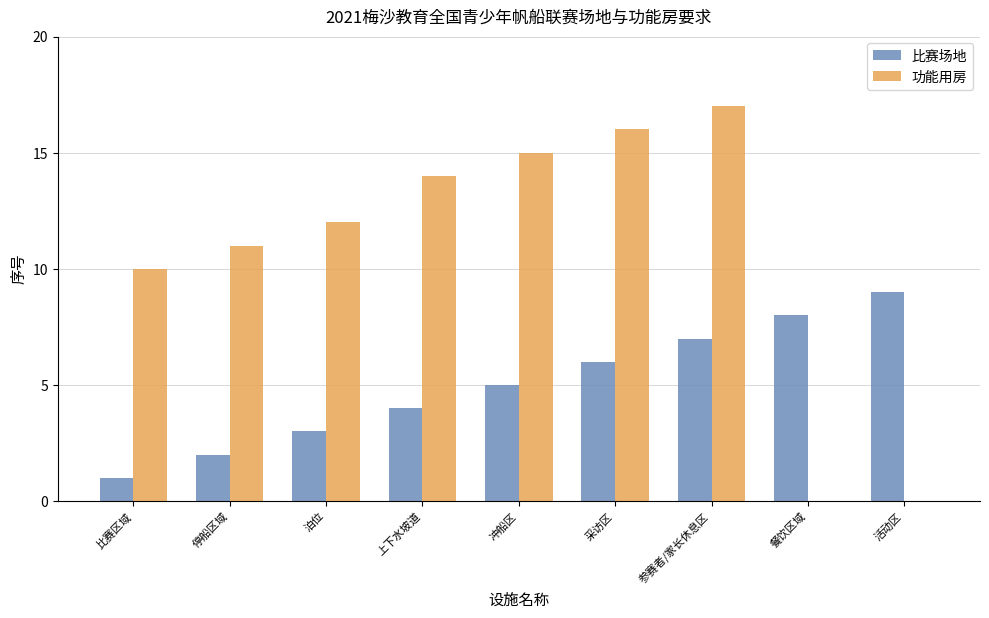

At which category is the sum across all series the highest?

参赛者/家长休息区